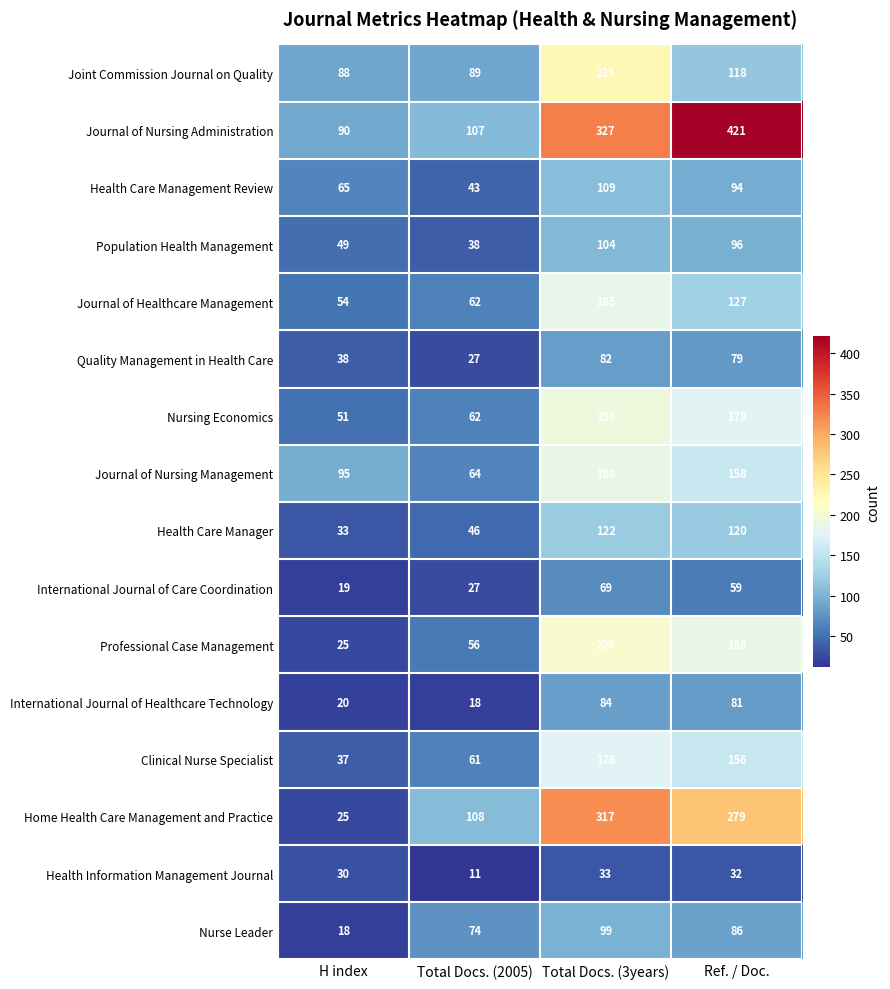

At which label does Professional Case Management first exceed 188?

Total Docs. (3years)